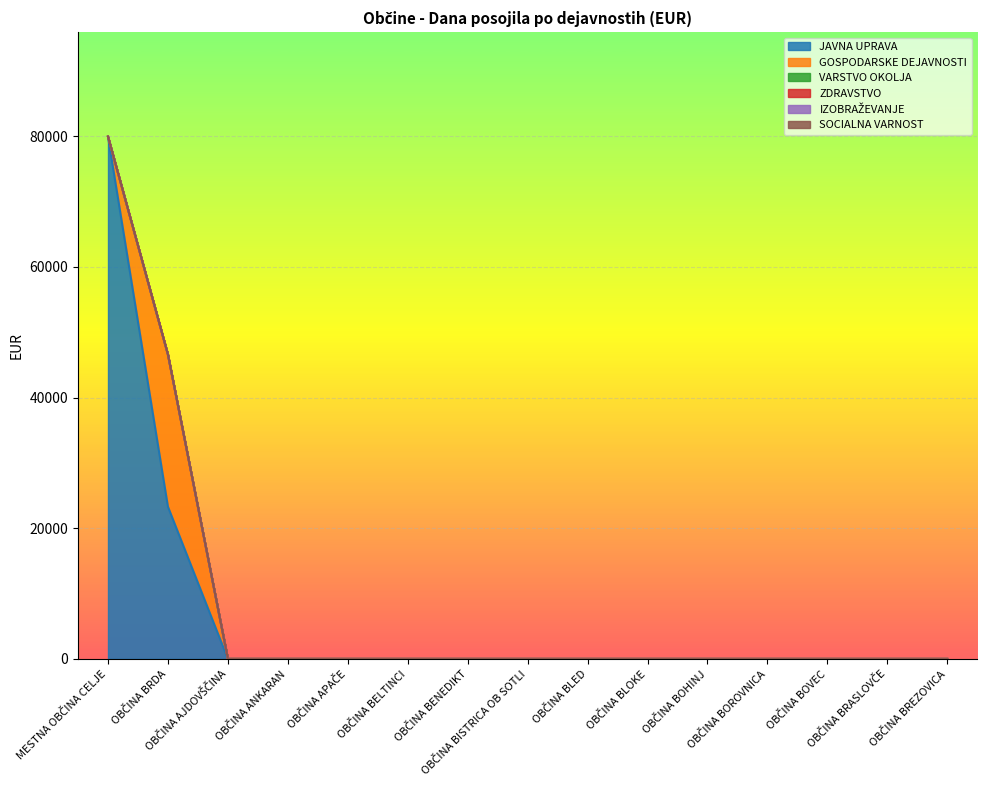

How many lines are shown in the chart?

6